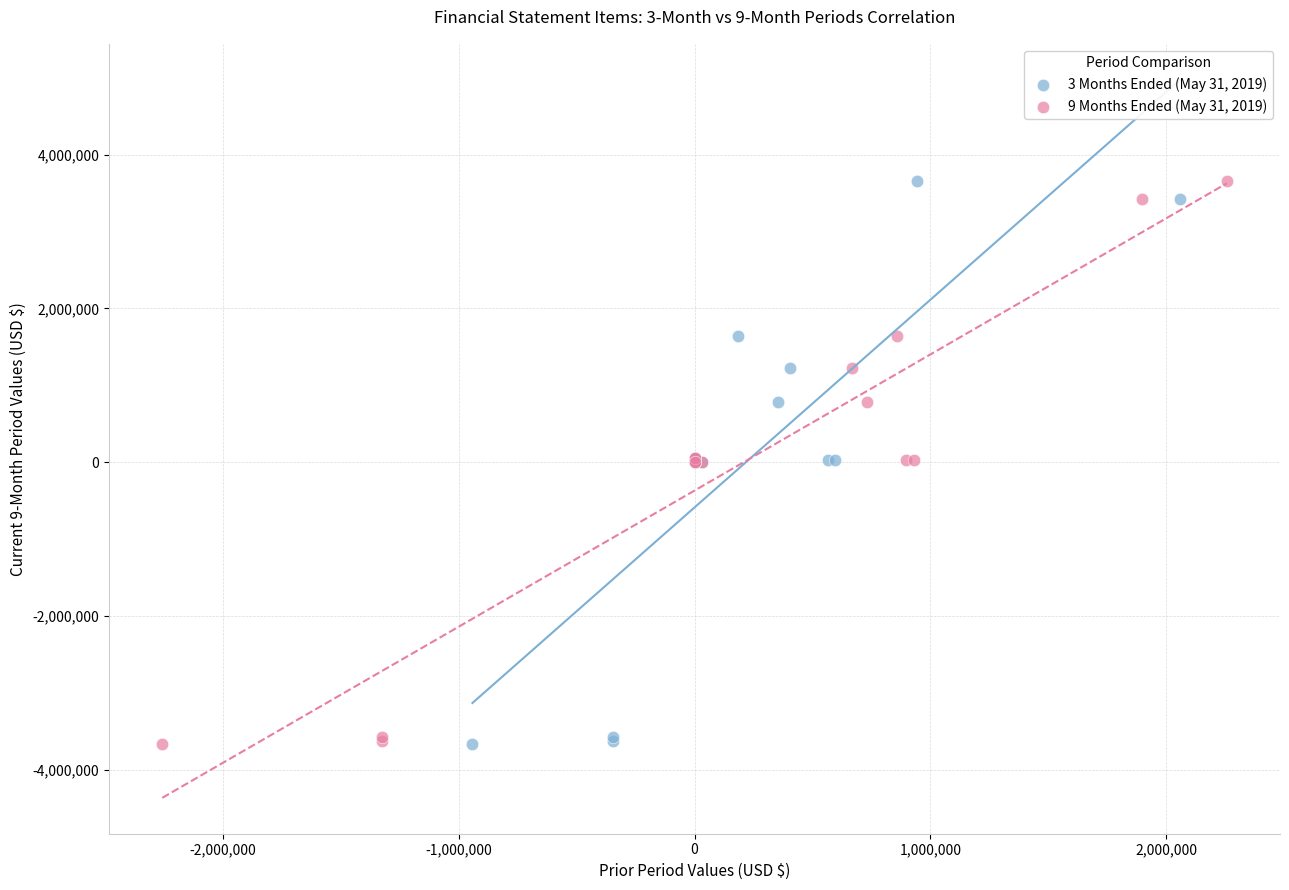

What are all the series names shown in the legend?

3 Months Ended (May 31, 2019), 9 Months Ended (May 31, 2019)